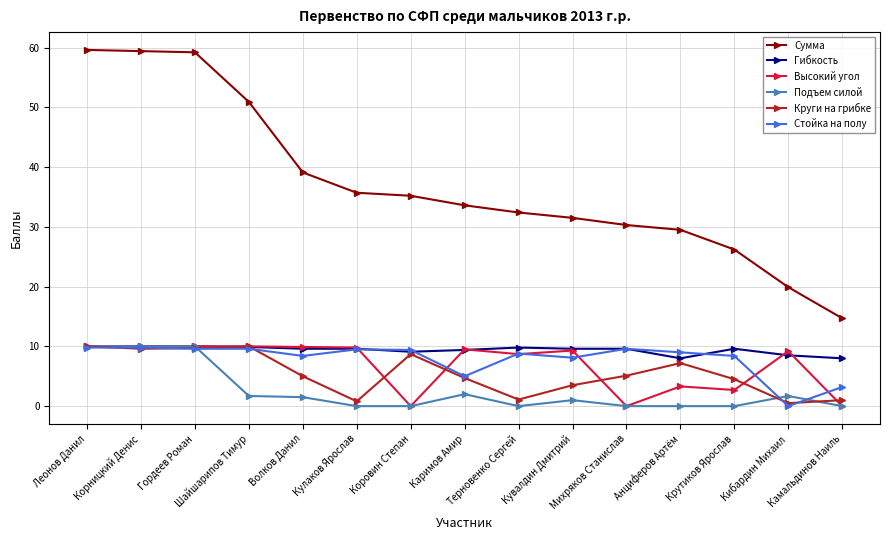

True or false: Гибкость and Сумма cross at least once.

False